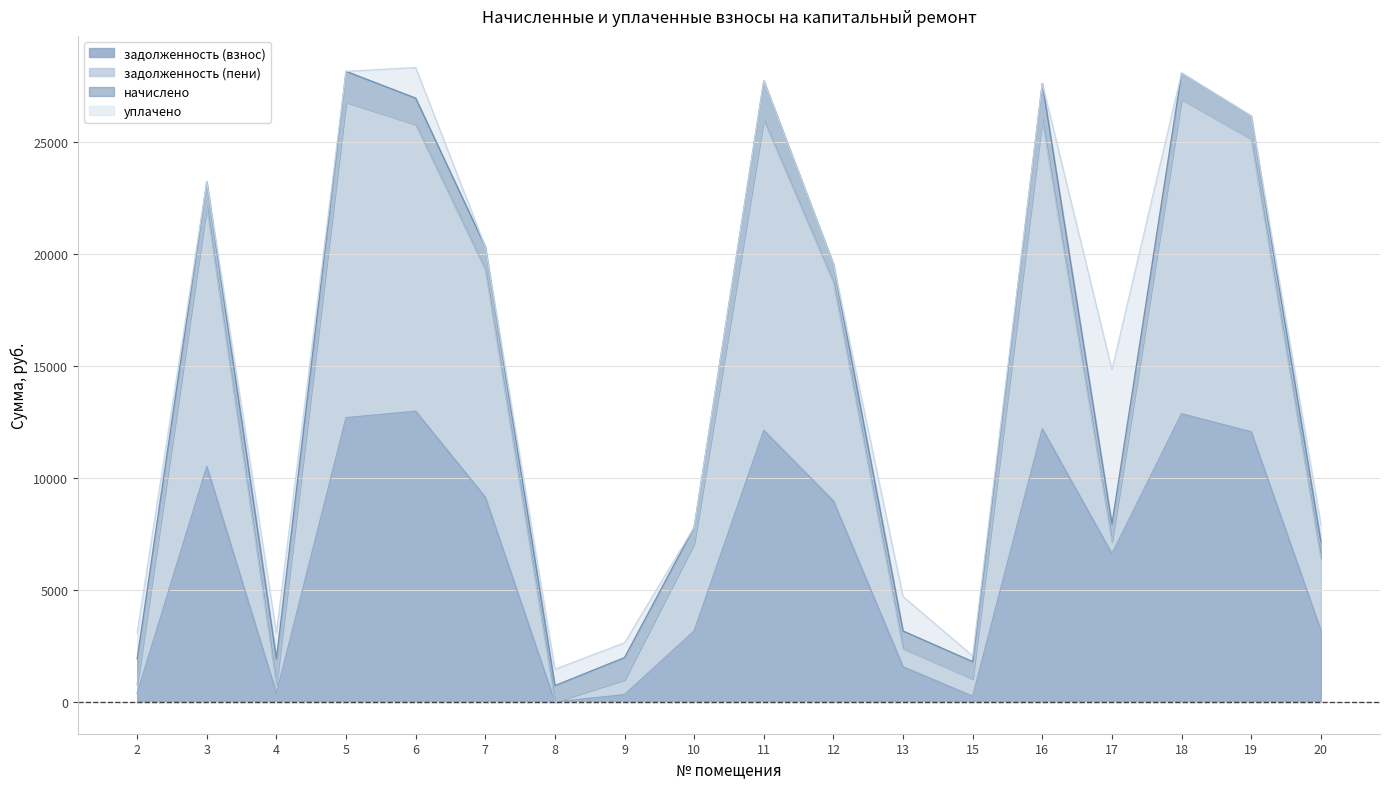

What is the maximum value for задолженность (взнос)?

12977.6